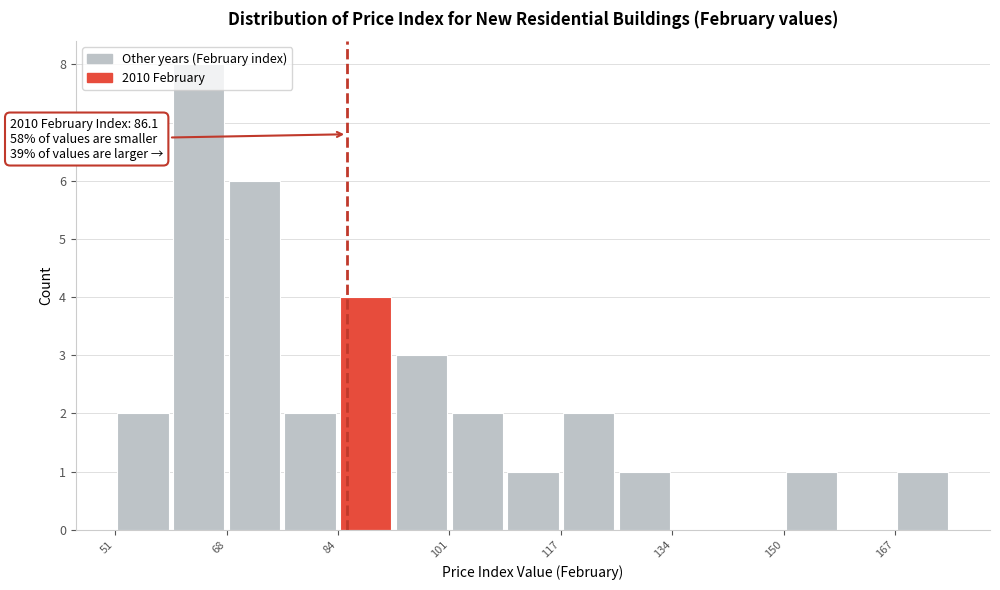

Which range on the x-axis has the tallest bar?

60 to 68